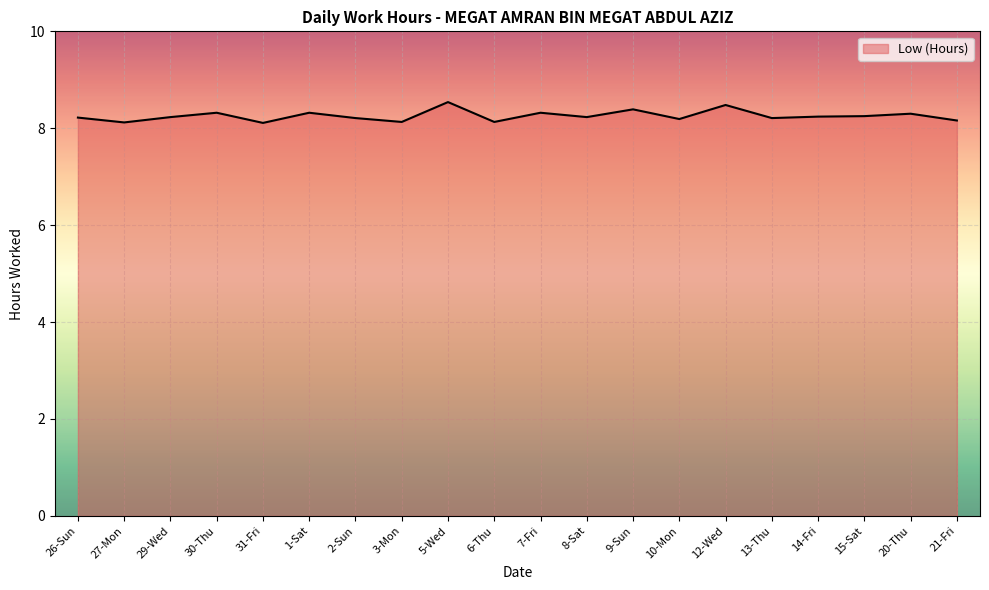

The chart shows a value of 3.0 at 7-Fri. True or false?

False